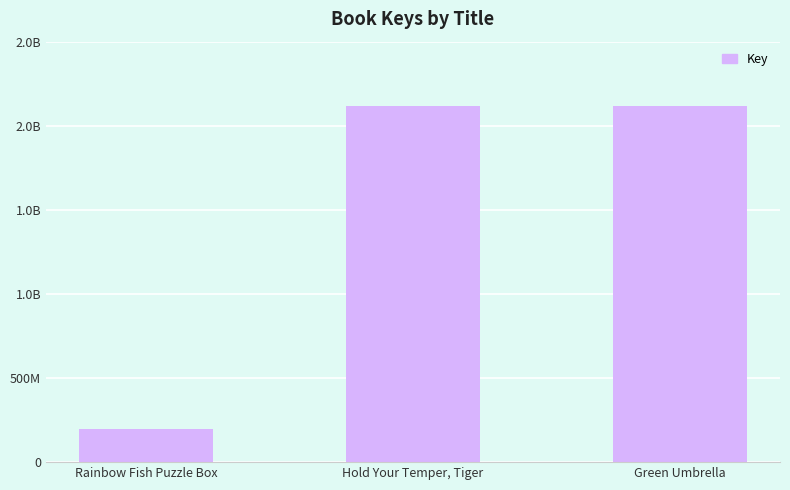

What is the difference between the values at Rainbow Fish Puzzle Box and Hold Your Temper, Tiger?

1922255306